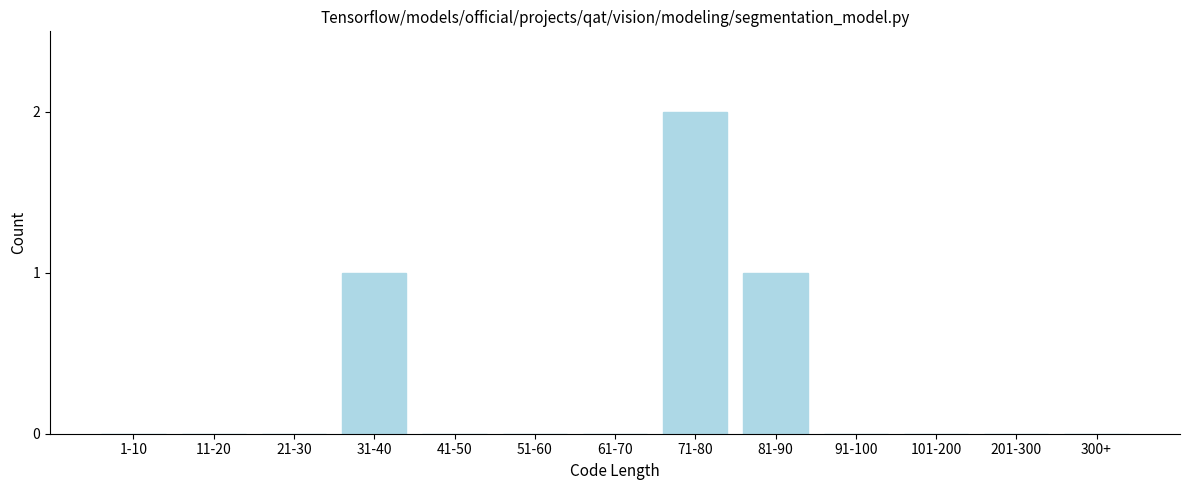

Reading right to left, list all the values displayed in this chart.

300+=0	201-300=0	101-200=0	91-100=0	81-90=1	71-80=2	61-70=0	51-60=0	41-50=0	31-40=1	21-30=0	11-20=0	1-10=0